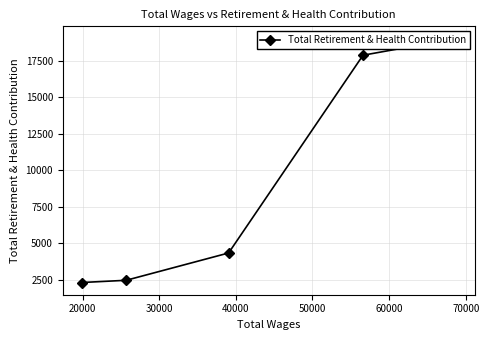

How many categories are shown in the chart?

5